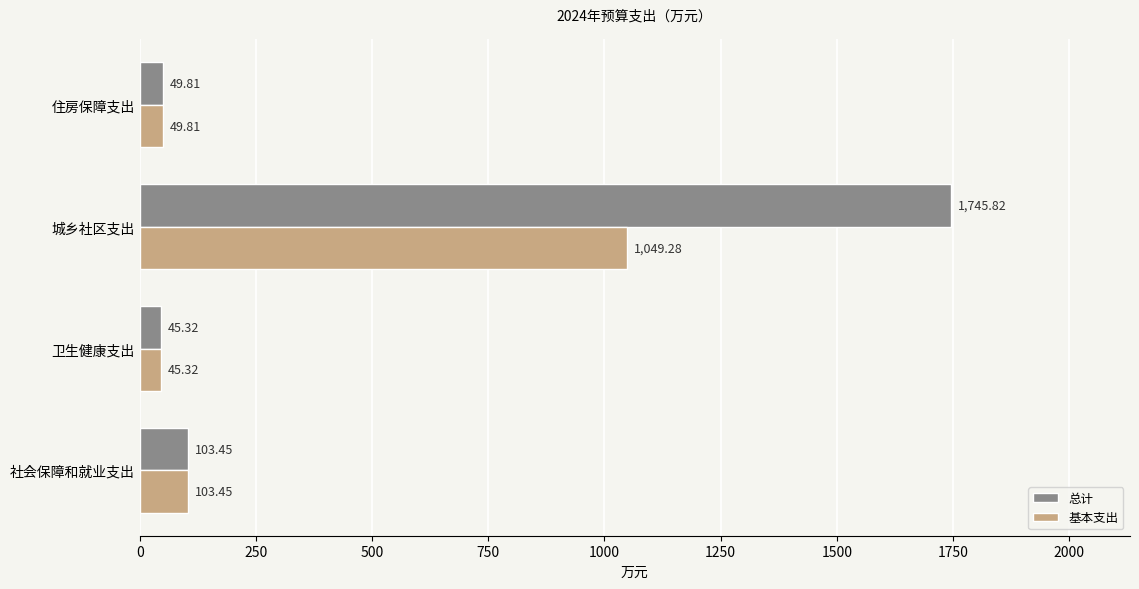

What is the average value of the 基本支出 series?

312.0